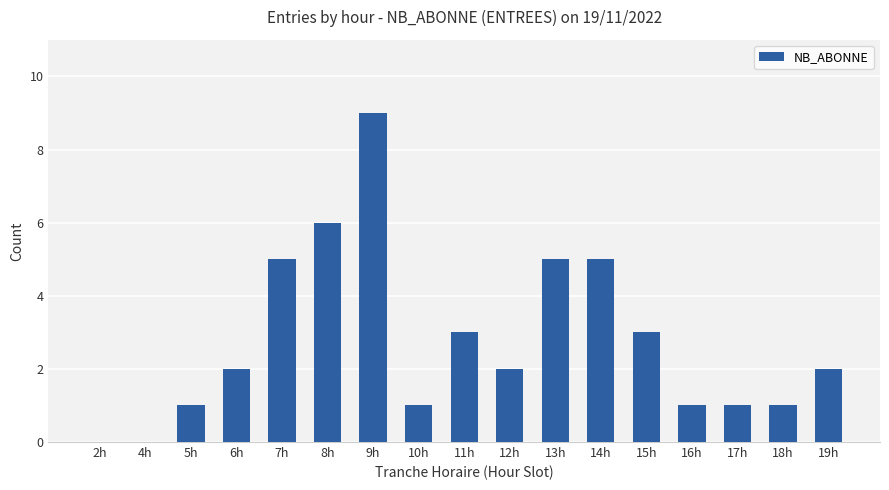

Reading right to left, what are all the values shown in this chart?

19h=2	18h=1	17h=1	16h=1	15h=3	14h=5	13h=5	12h=2	11h=3	10h=1	9h=9	8h=6	7h=5	6h=2	5h=1	4h=0	2h=0